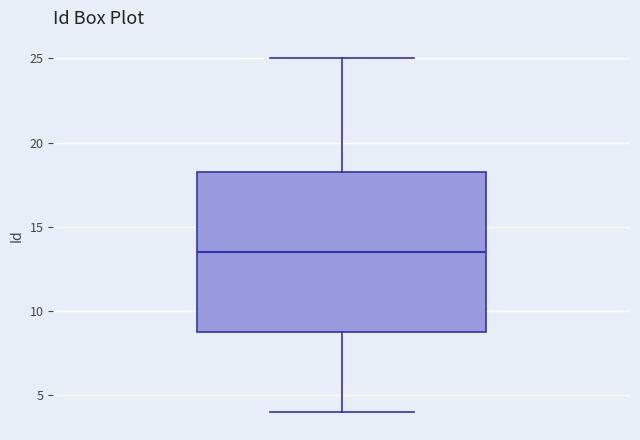

Where is the upper edge of the box on the y-axis? The values are not printed on the chart, so give them approximately, as read against the axis.

18.5